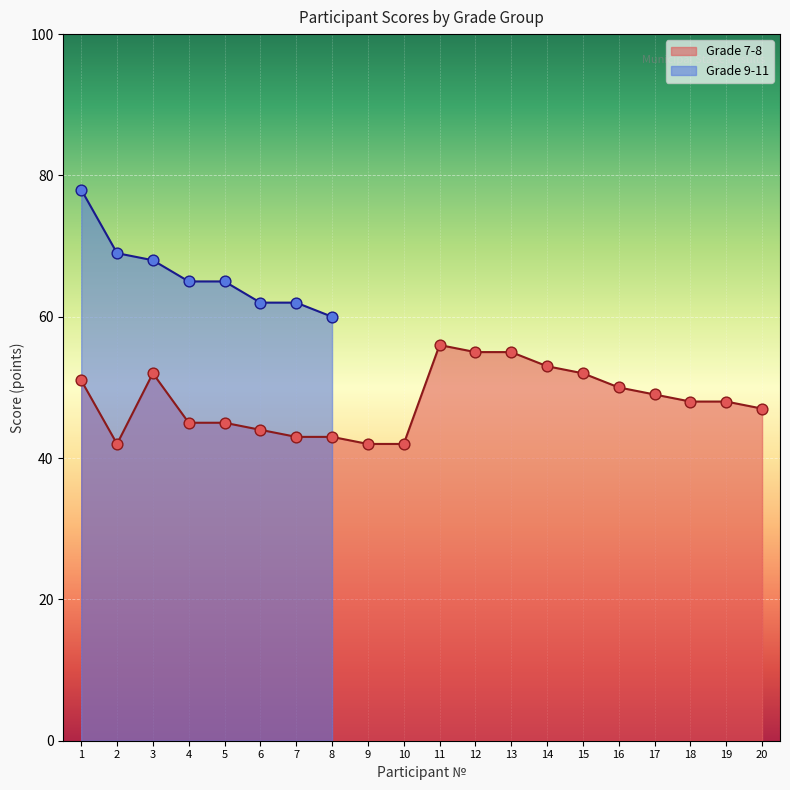

What is the change in value from 2 to 11?

+14